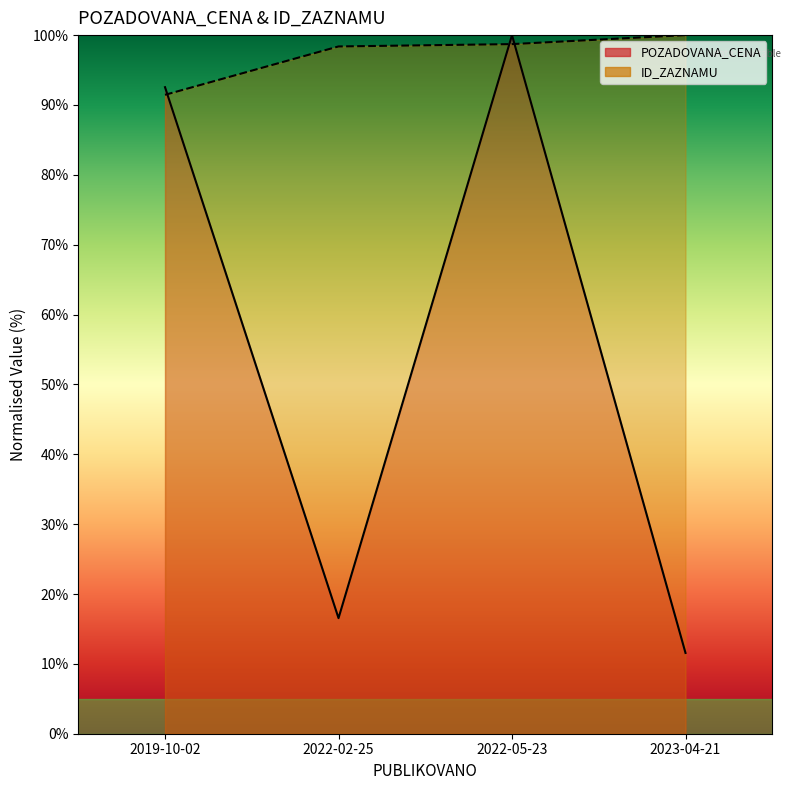

Reading right to left, list all the values displayed in this chart.

11.6	100.0	16.5	92.5